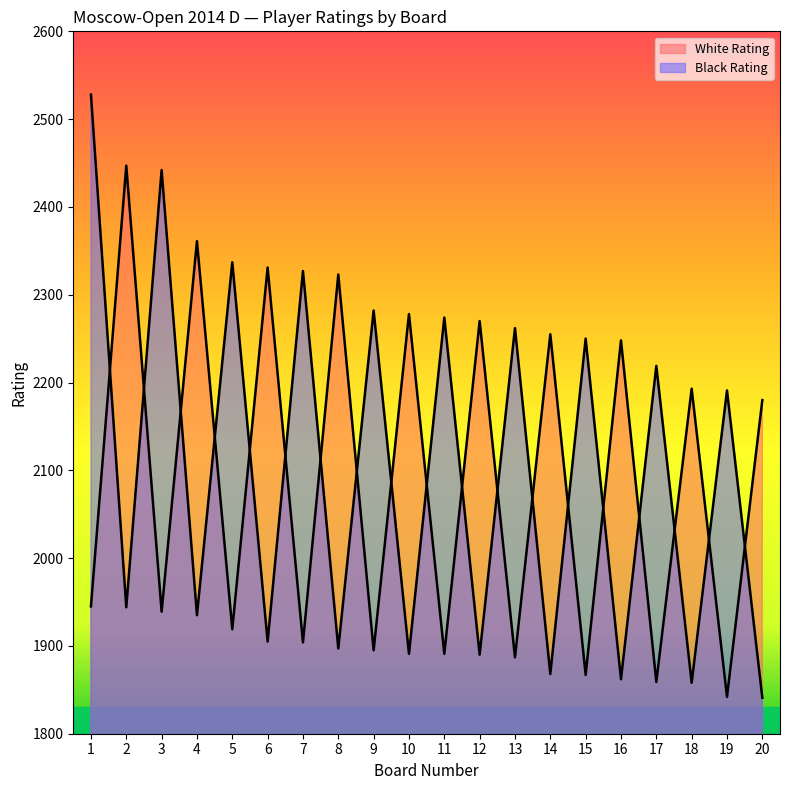

Which category has the lowest value in the Black Rating series?

20